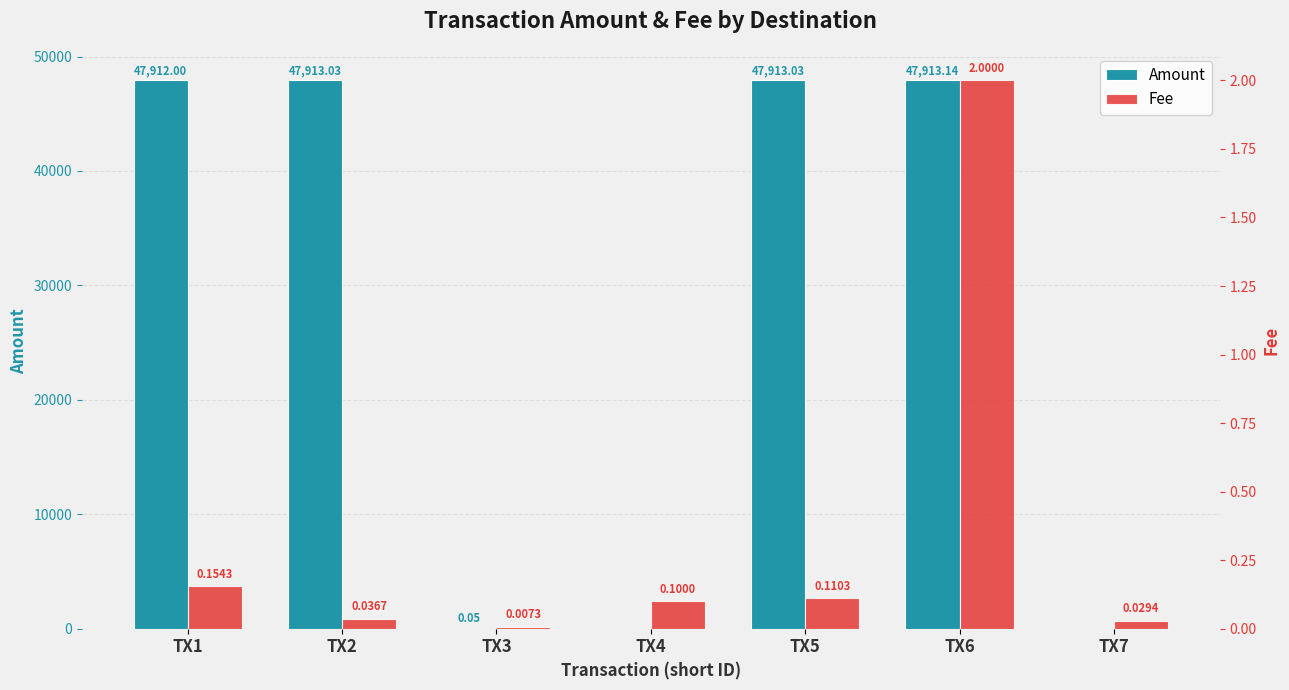

Count the number of data series in this chart.

2